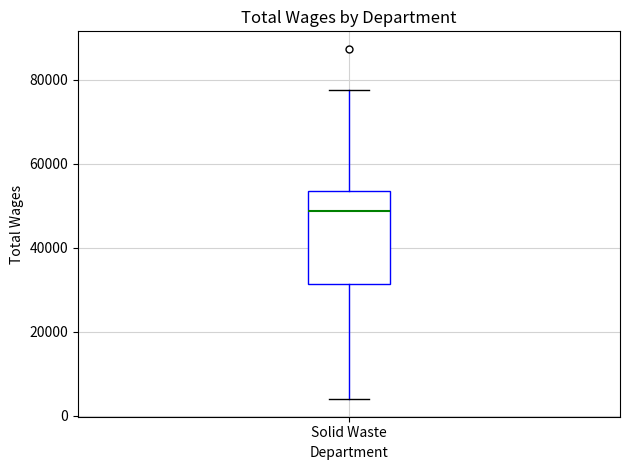

Transcribe this box plot: give where the median line is, the range the box spans, and where the two whiskers end, as read against the y-axis. The values are not printed on the chart, so give them approximately, as read against the axis.

median 48000, box 32000 to 54000, whiskers 4000 to 78000